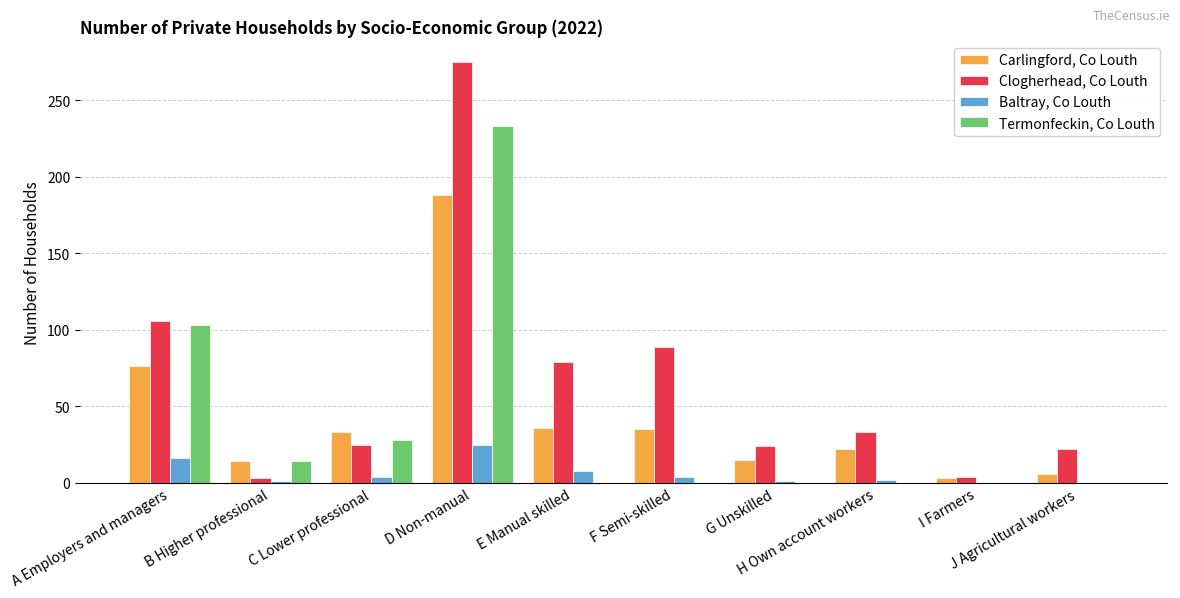

Which category has the highest value across all series?

D Non-manual